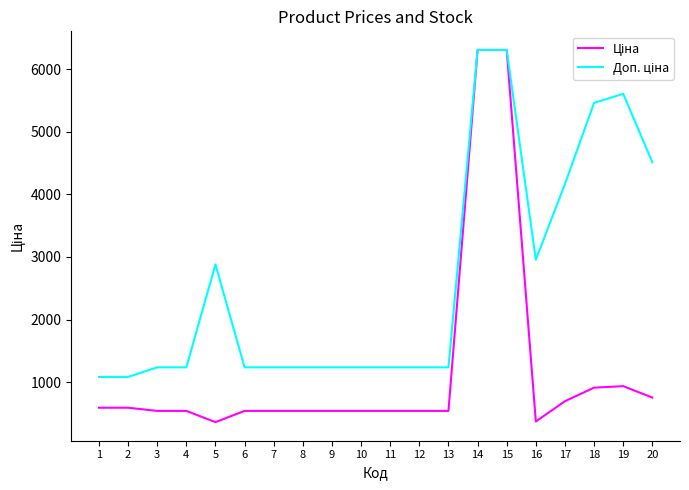

What is the total value across all series at 1?

1671.6